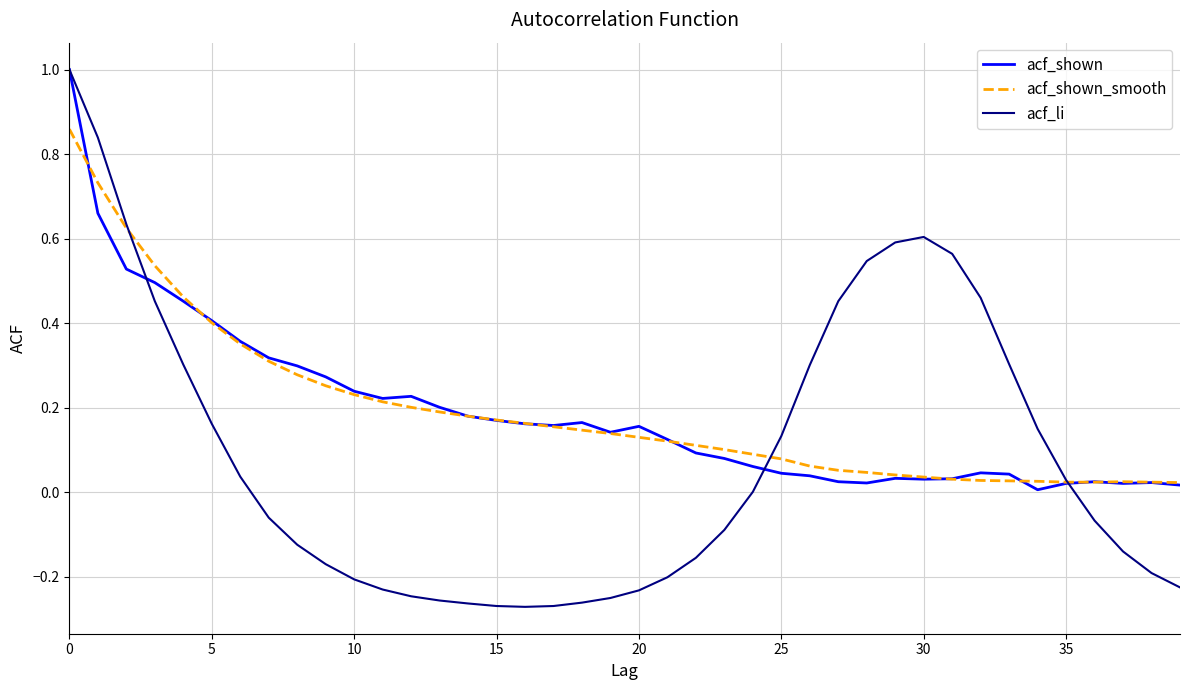

What is the greatest value displayed?

1.0